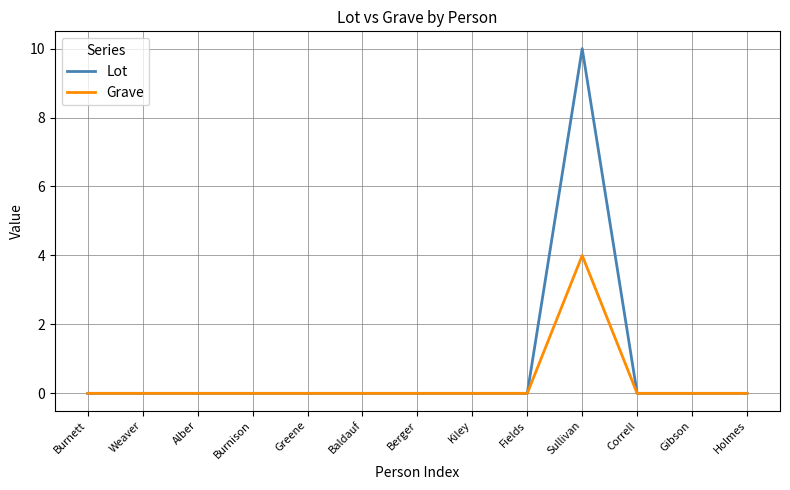

Is it true that Lot equals 5 at Correll?

False